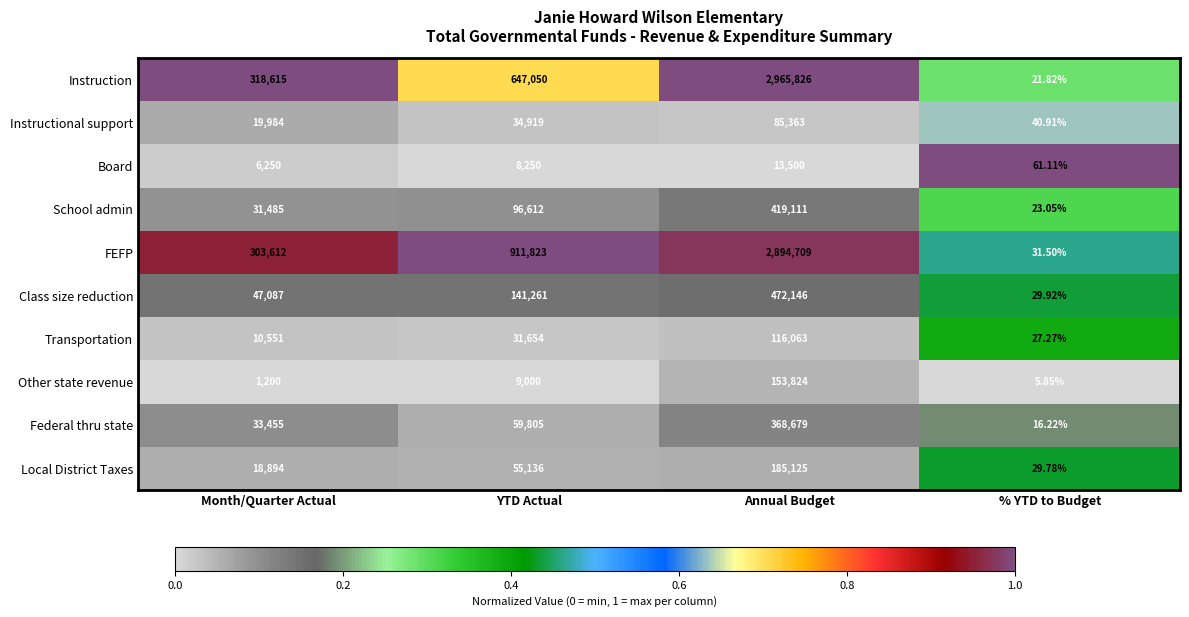

List the labels in order of Instructional support value, largest first.

Annual Budget, YTD Actual, Month/Quarter Actual, % YTD to Budget